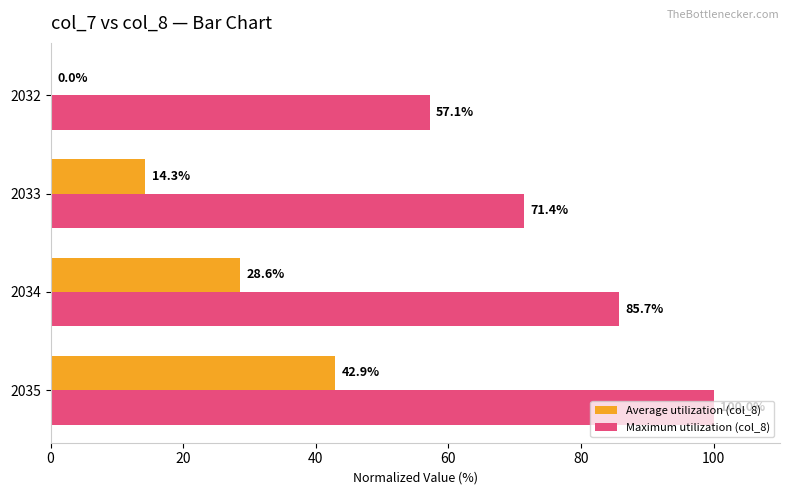

The Maximum utilization (col_8) series shows 71.4 at 2033. True or false?

True